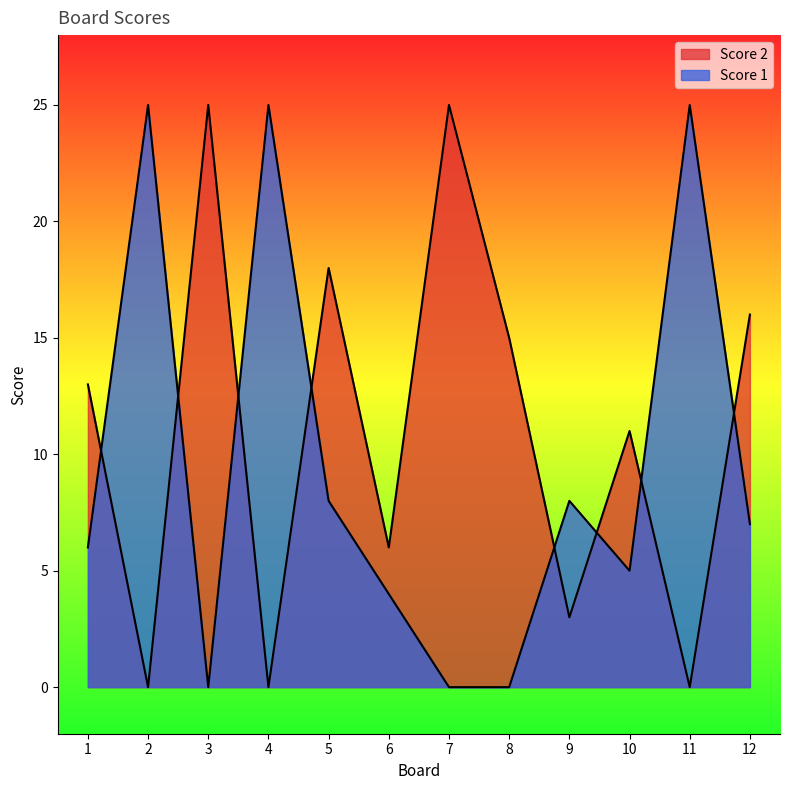

Reading left to right, extract all data points from this chart.

Score 2: 1=13	2=0	3=25	4=0	5=18	6=6	7=25	8=15	9=3	10=11	11=0	12=16
Score 1: 1=6	2=25	3=0	4=25	5=8	6=4	7=0	8=0	9=8	10=5	11=25	12=7